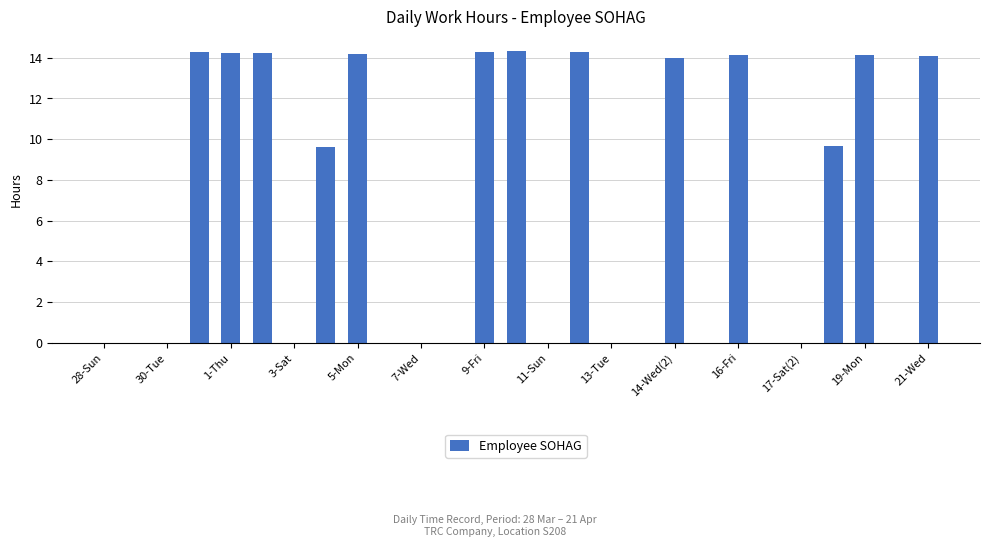

How many series are shown in this chart?

1